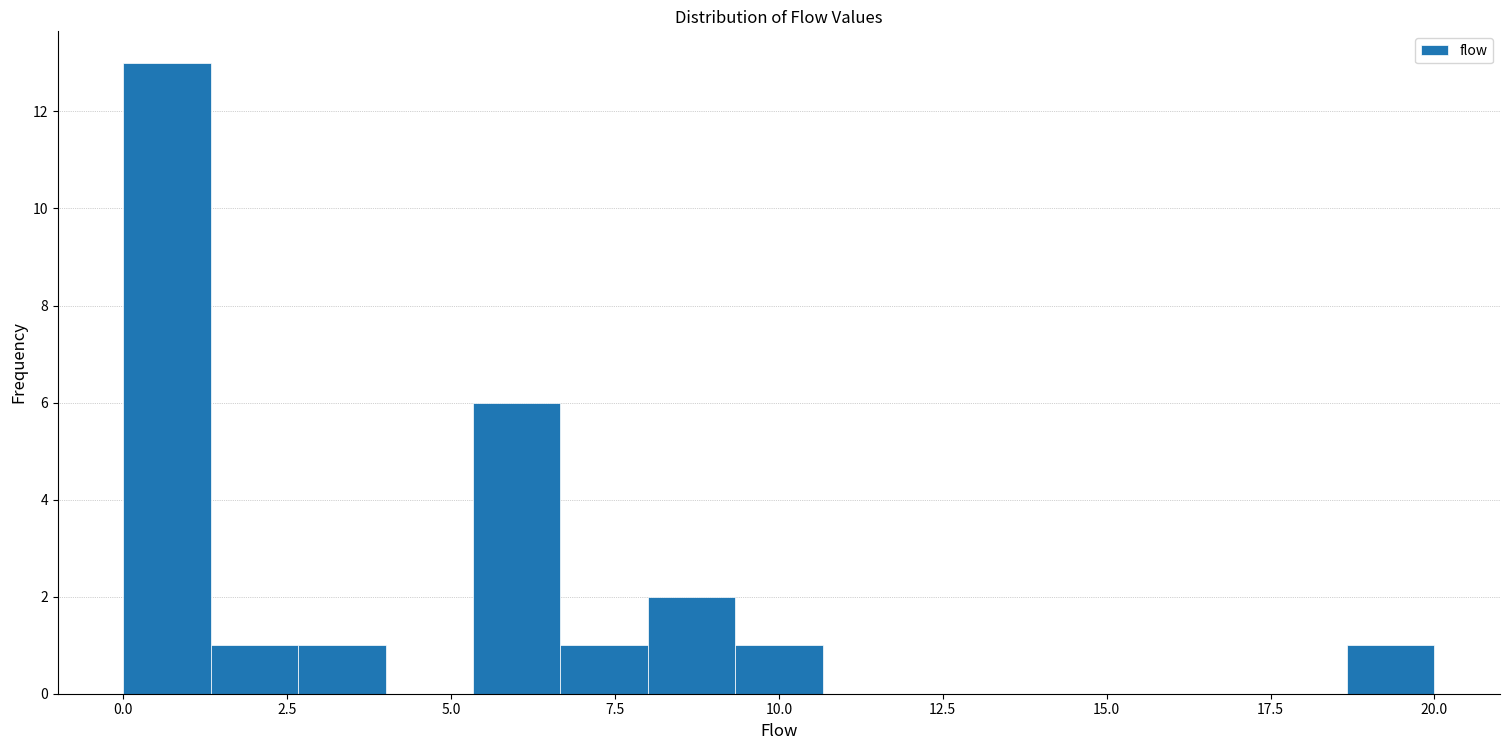

Read against the x-axis, roughly where is the centre of the tallest bar?

0.5